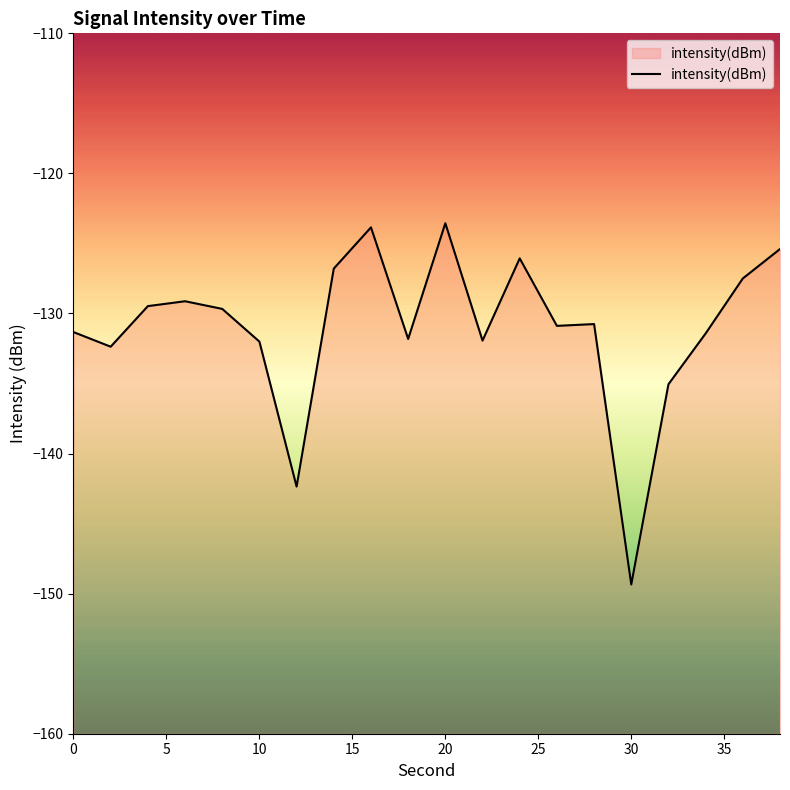

Does the chart have visible grid lines?

No